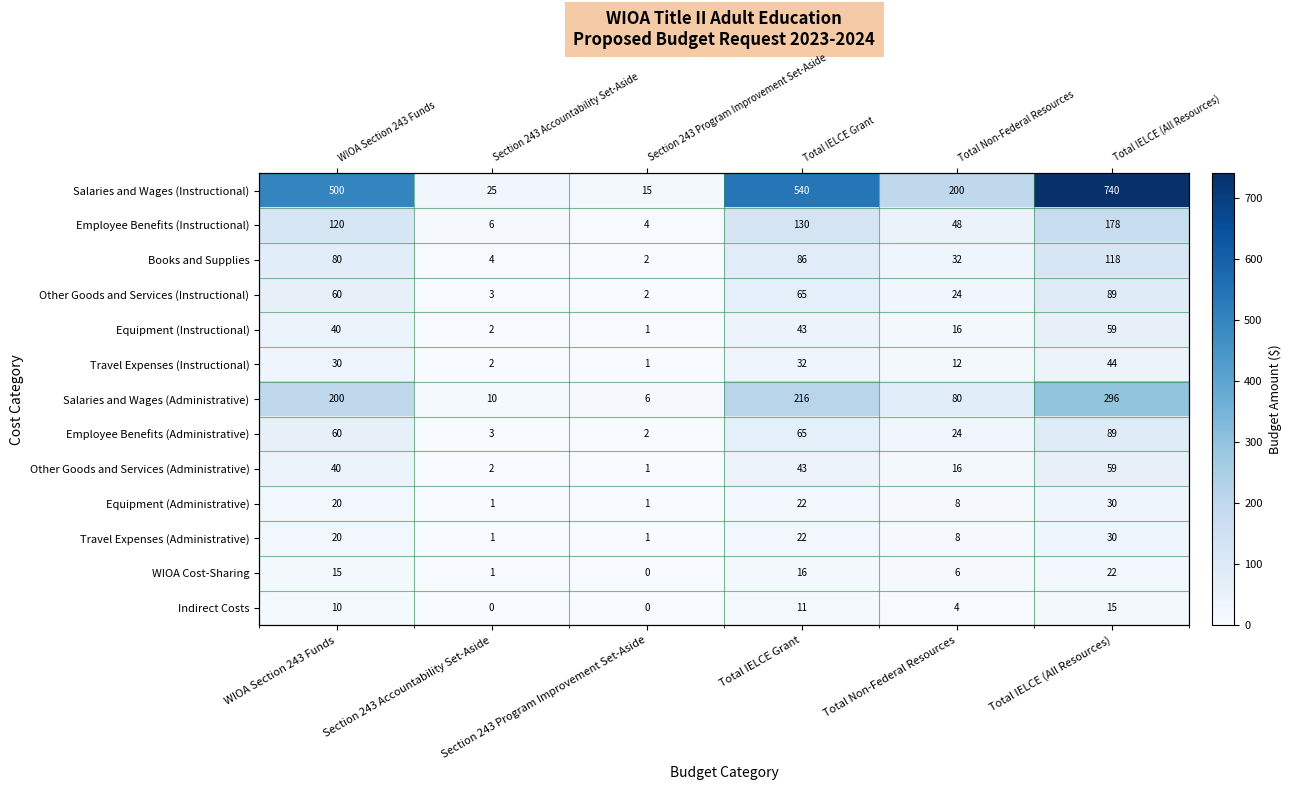

The value of Employee Benefits (Administrative) at Total Non-Federal Resources is 24.0. True or false?

True